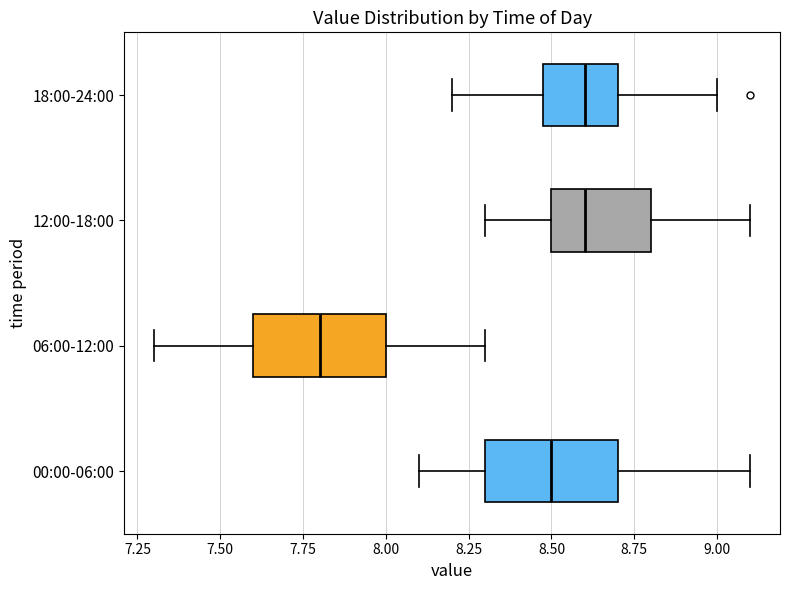

Where does the right whisker of the box for 00:00-06:00 end on the x-axis? The values are not printed on the chart, so give them approximately, as read against the axis.

9.1